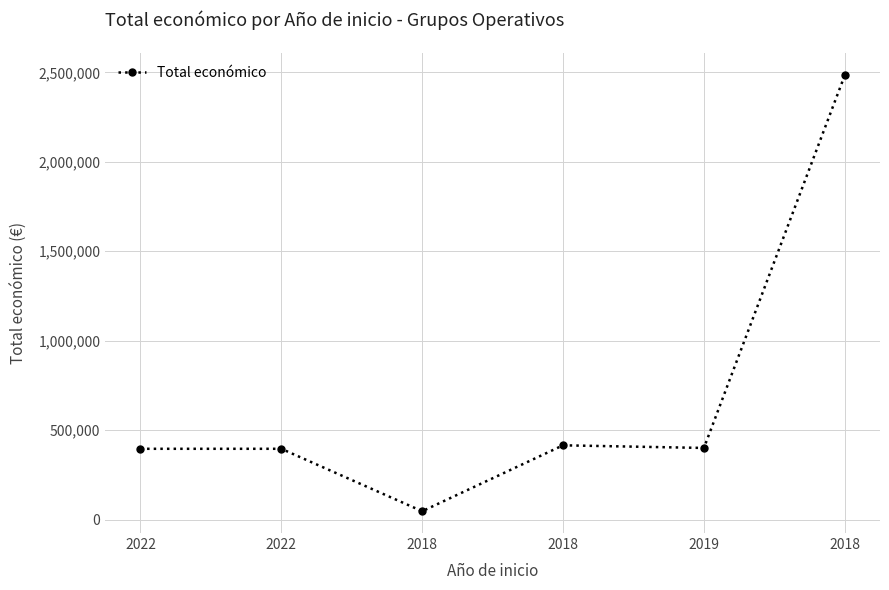

Is this an area chart (filled region under the line)?

No